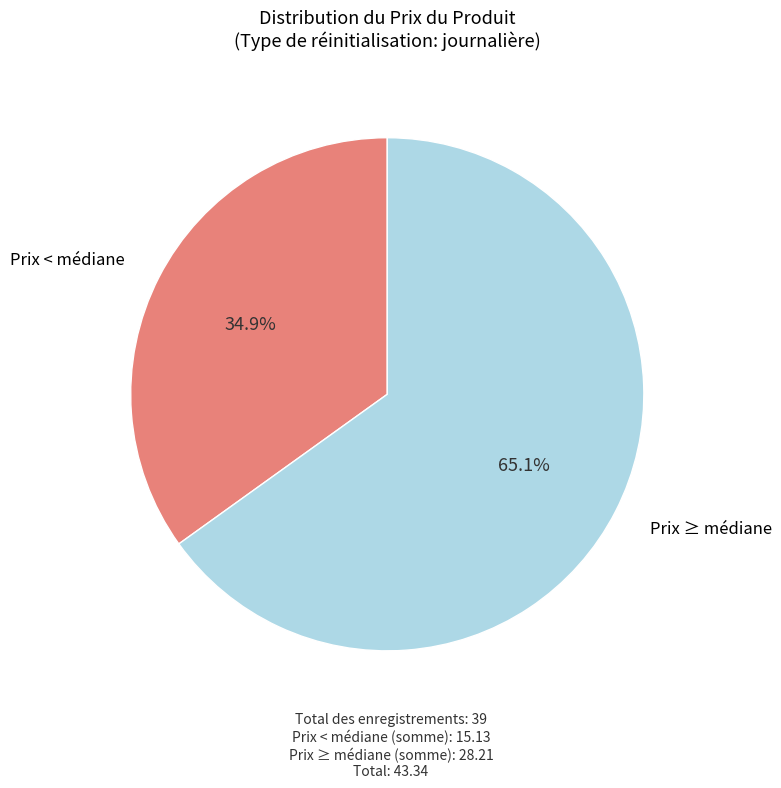

Between Prix < médiane and Prix ≥ médiane, which is larger?

Prix ≥ médiane